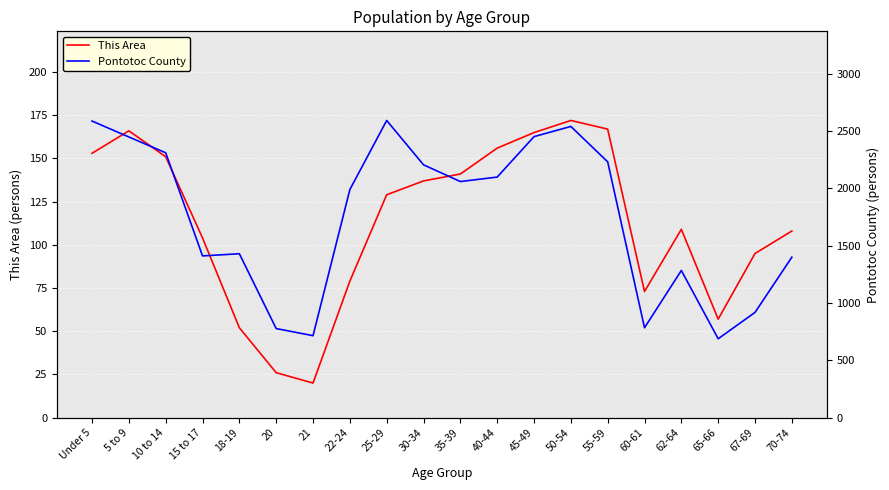

Which series has the widest spread of values?

Pontotoc County